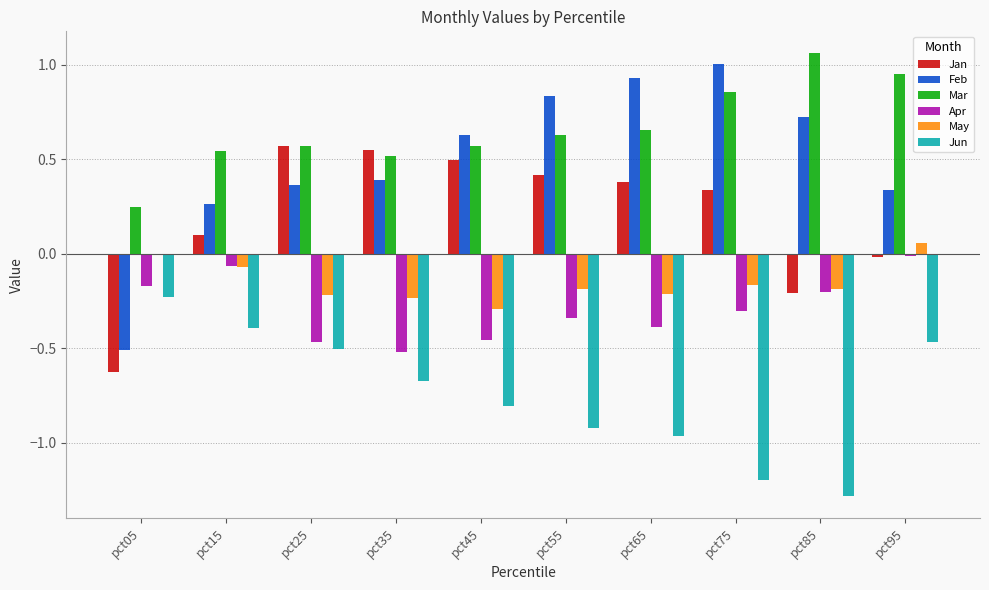

Is it true that May equals -0.2 at pct75?

True